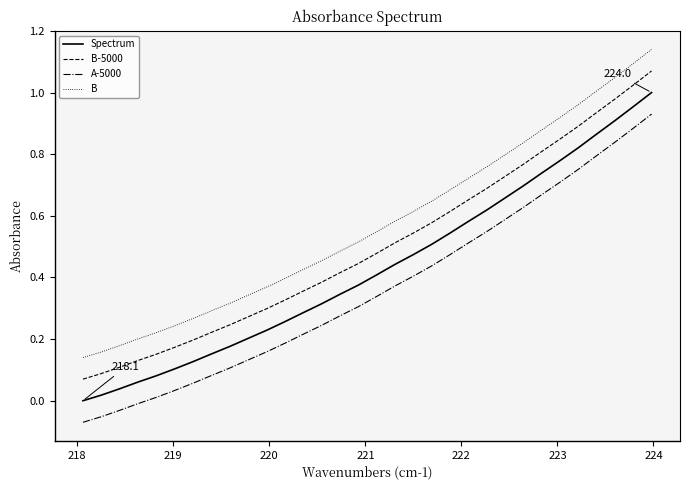

Which series has the largest total across all categories?

B